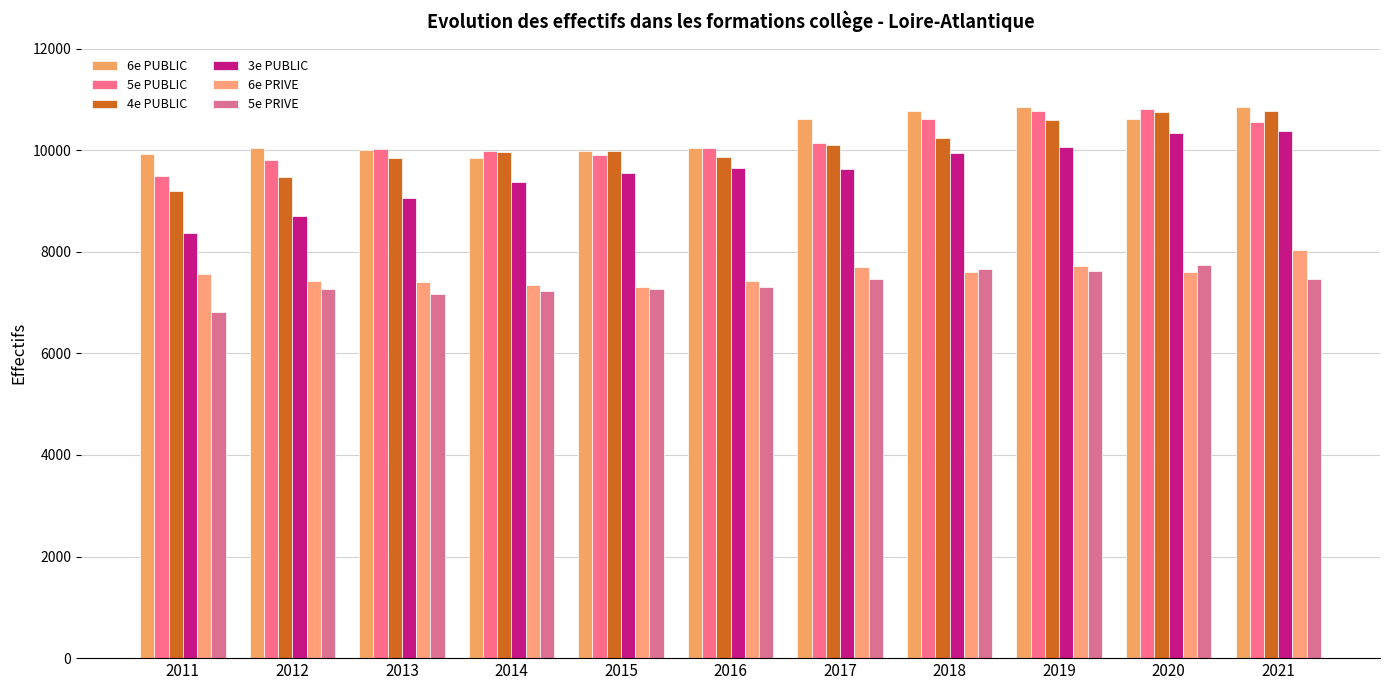

What is the value of the 4e PUBLIC bar at the 7th from the left?

10094